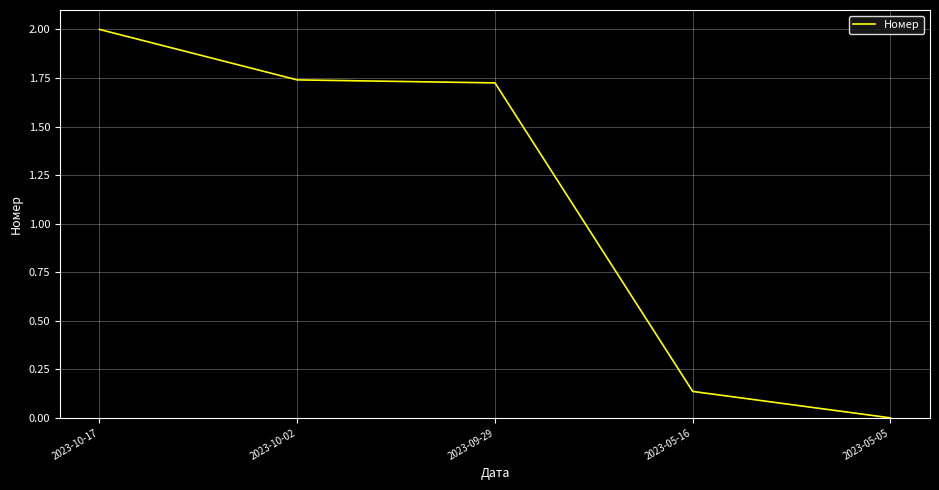

How many categories are shown in the chart?

5